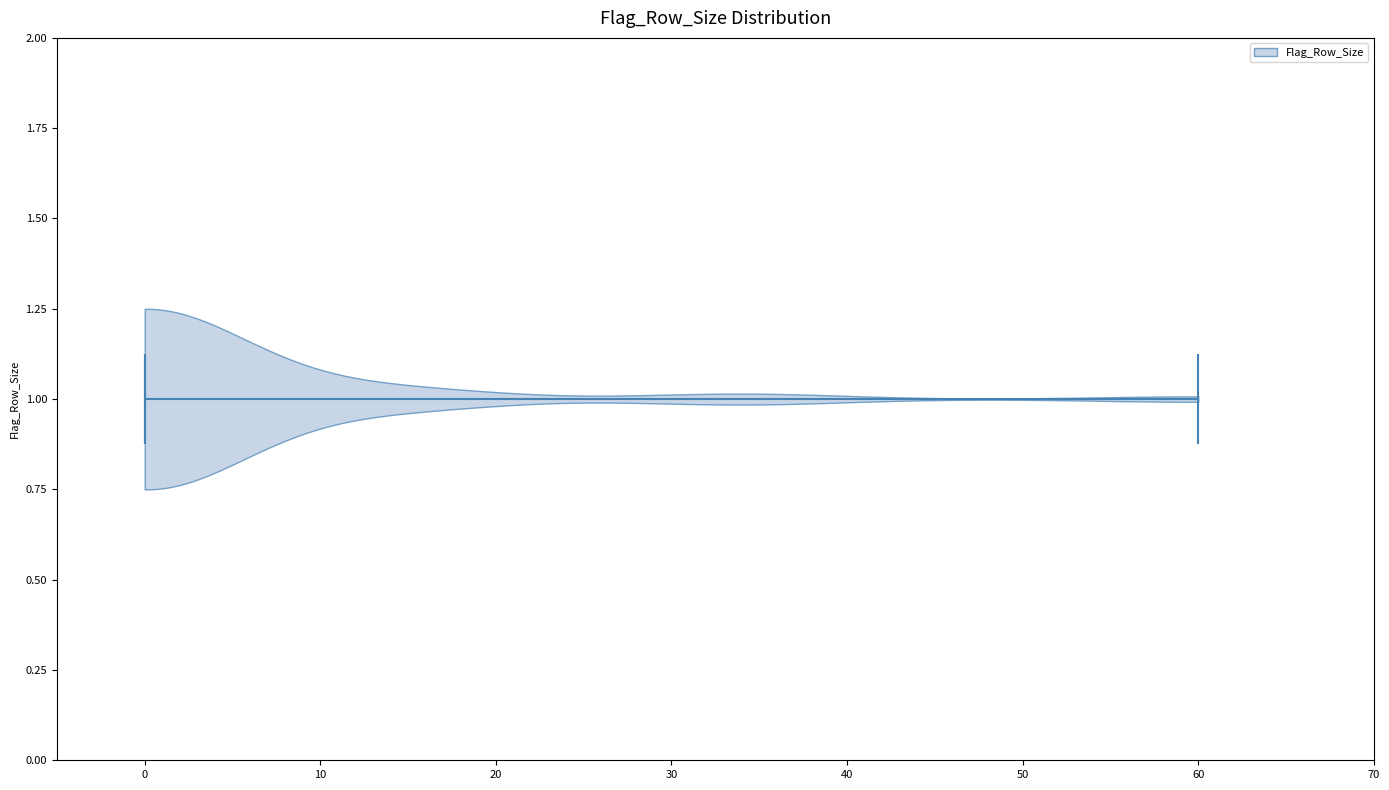

Read this violin plot against the x-axis: where its median line is, and the lowest and highest points the violin reaches. The values are not printed on the chart, so give them approximately, as read against the axis.

median line 0, lowest point 0, highest point 60